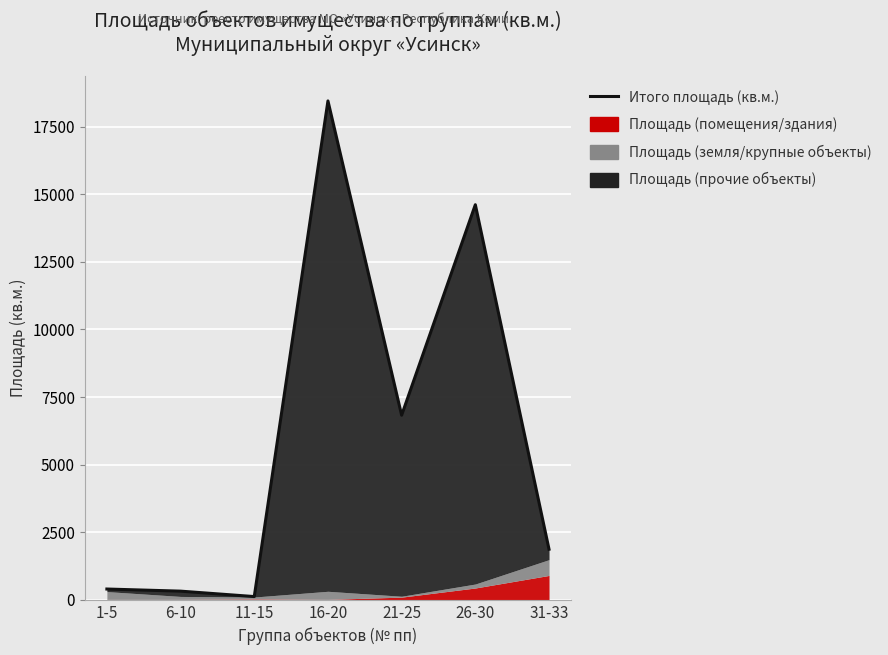

True or false: there are more than 2 points higher than both neighbors.

False